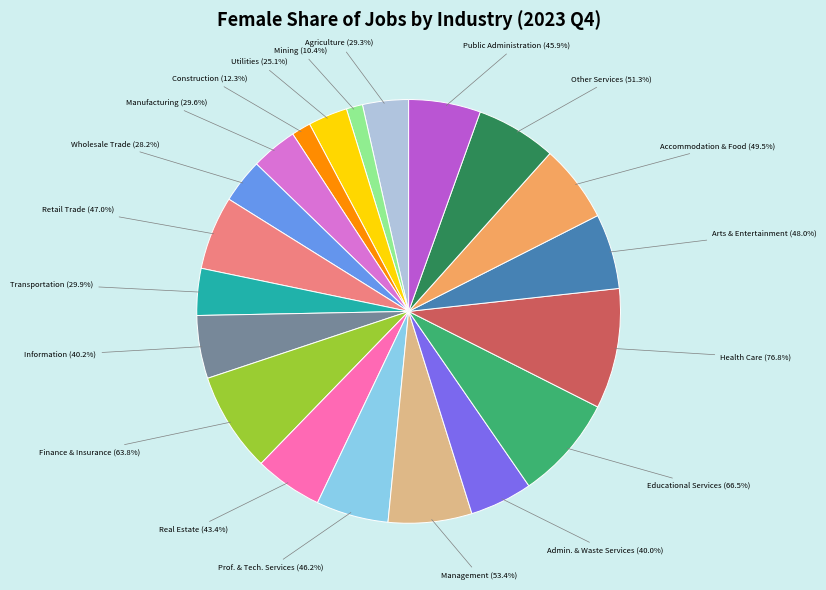

What is the total percentage of Educational Services and Real Estate and Rental and Leasing?

13.1%